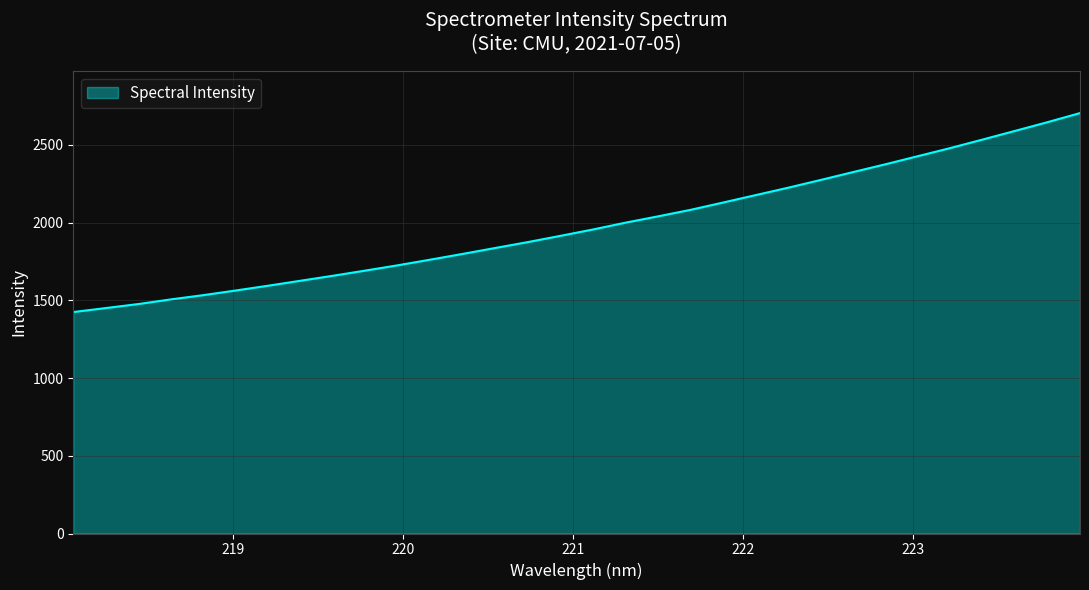

Does the chart have visible grid lines?

Yes